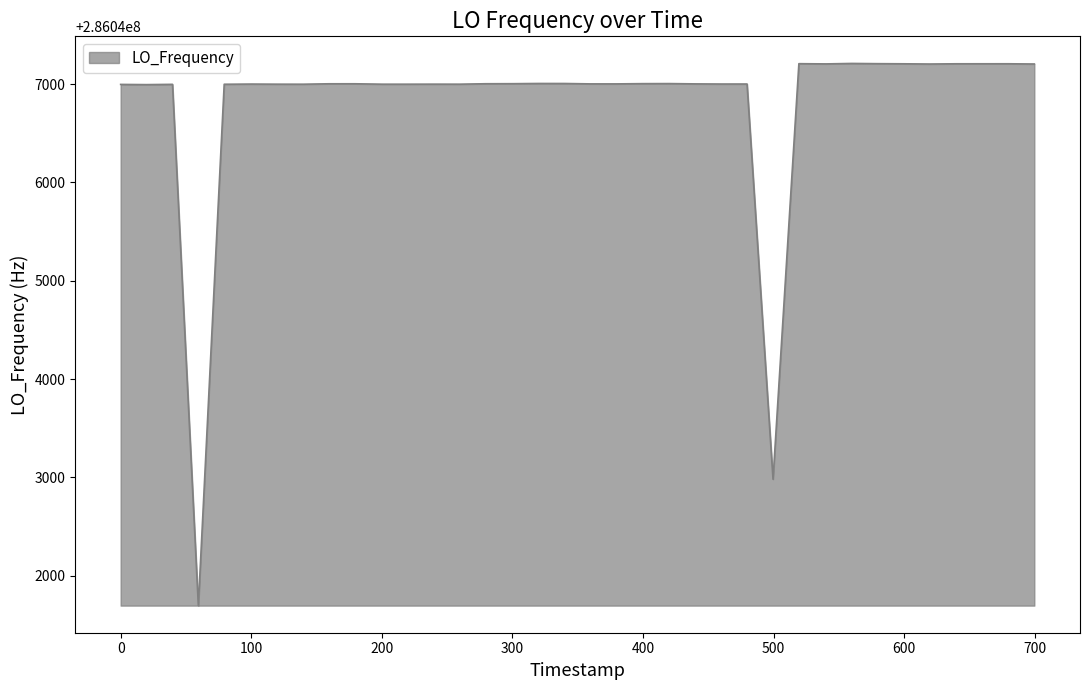

What is the greatest value displayed?

286047209.2